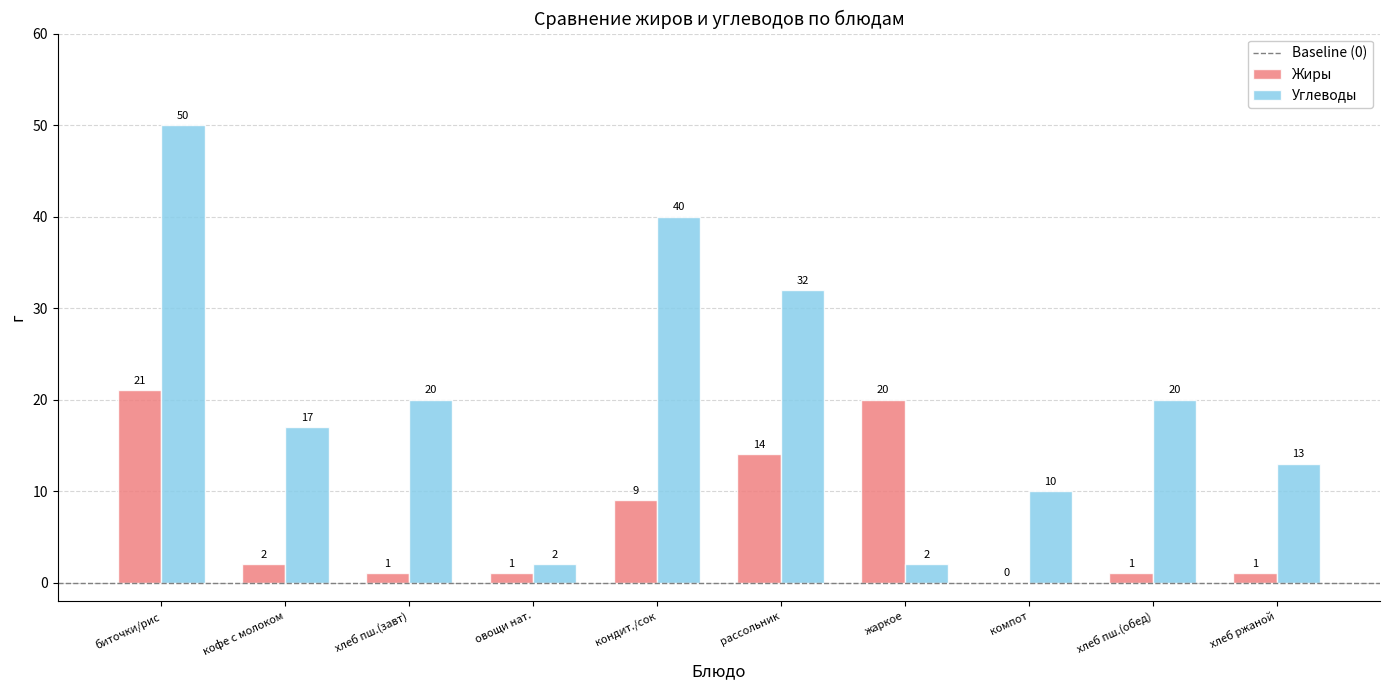

What is the maximum value for Углеводы?

50